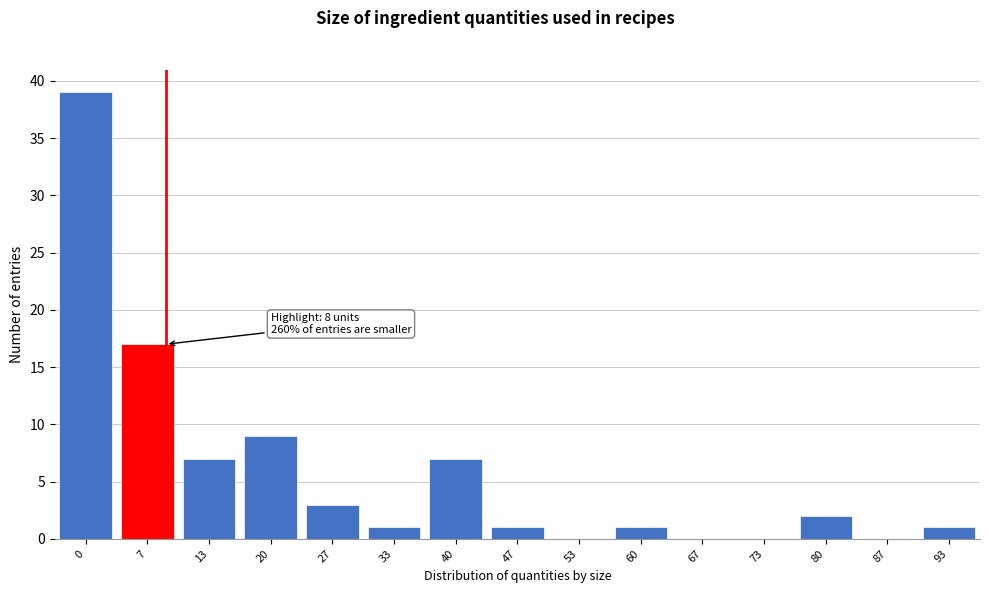

Reading left to right, what are all the values shown in this chart?

0=39	7=17	13=7	20=9	27=3	33=1	40=7	47=1	53=0	60=1	67=0	73=0	80=2	87=0	93=1